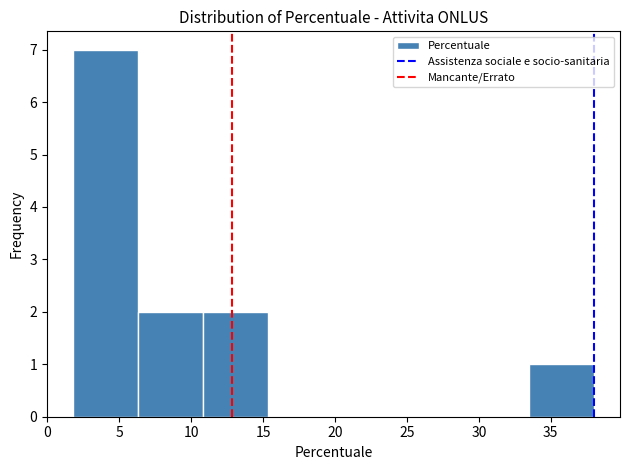

Reading left to right, transcribe this chart: for each bar, give the range it covers on the x-axis and its height. Neither the bar edges nor the heights are printed on the chart, so give them approximately, as read against the axes.

2.0 to 6.5: 7
6.5 to 11.0: 2
11.0 to 15.5: 2
15.5 to 20.0: 0
20.0 to 24.5: 0
24.5 to 29.0: 0
29.0 to 33.5: 0
33.5 to 38.0: 1